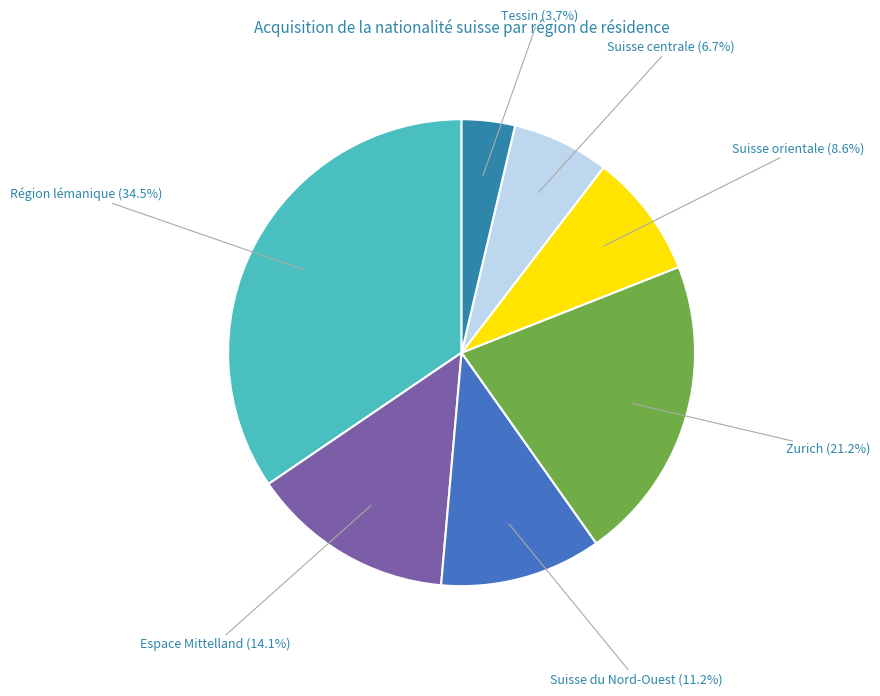

Approximately how many times larger is the value at Suisse orientale compared to Tessin?

2.3